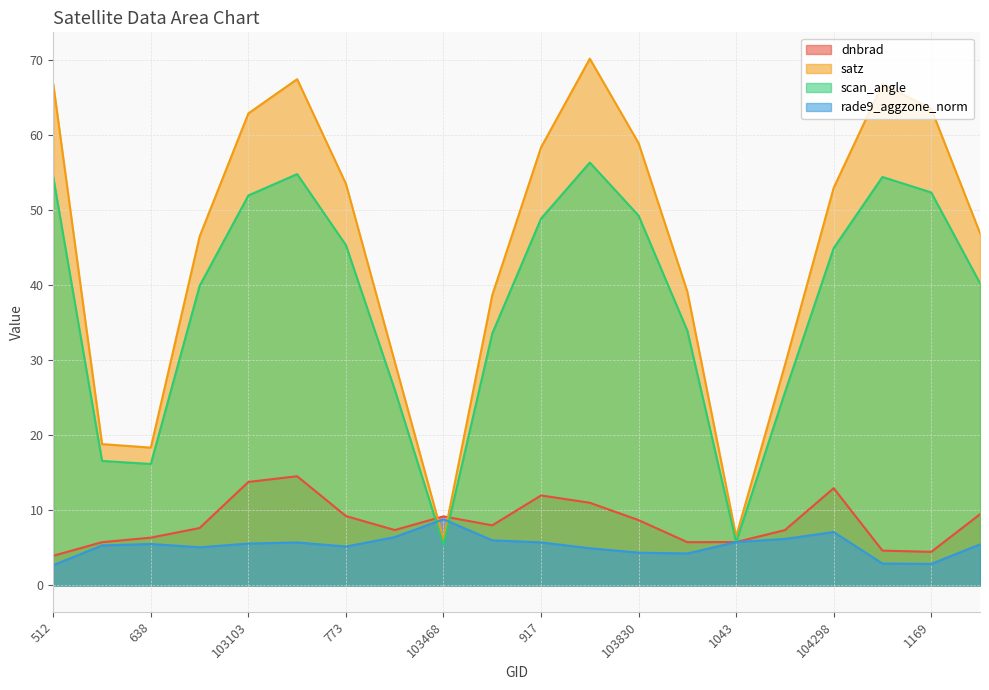

List the series in order of their peak value, highest first.

satz, scan_angle, dnbrad, rade9_aggzone_norm